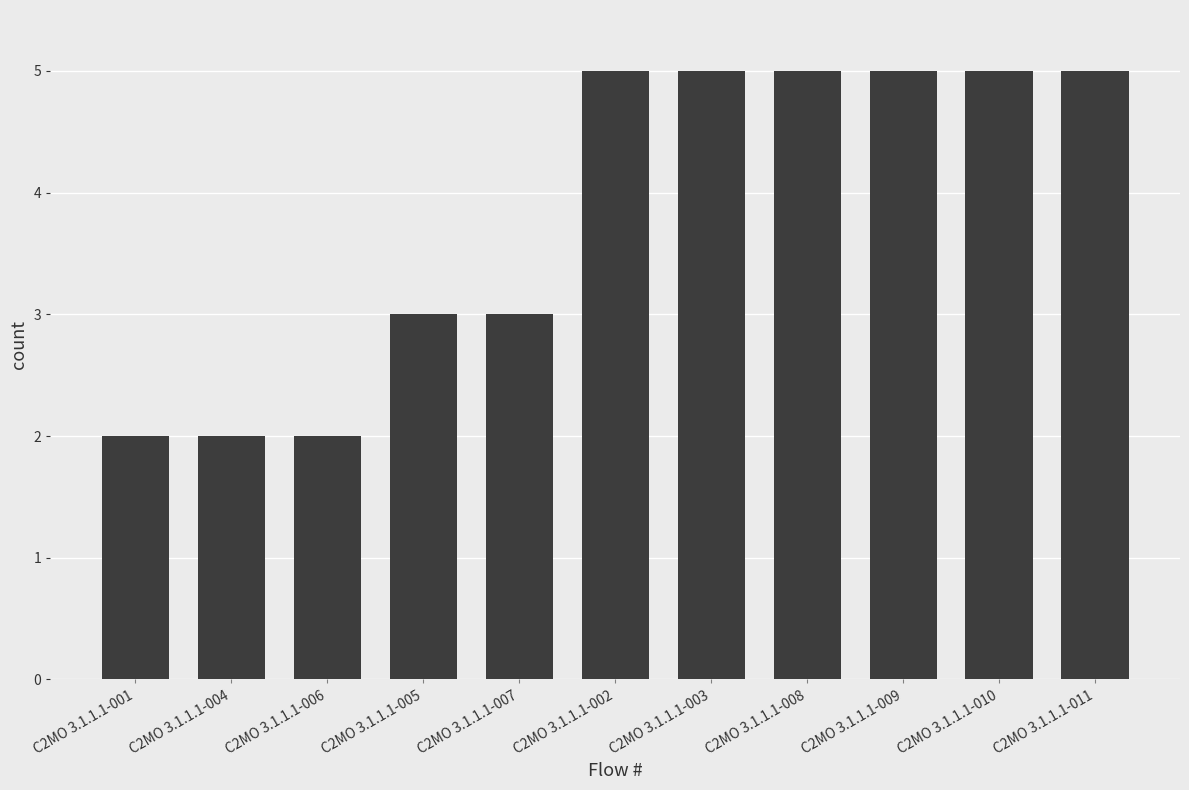

What is the greatest value displayed?

5